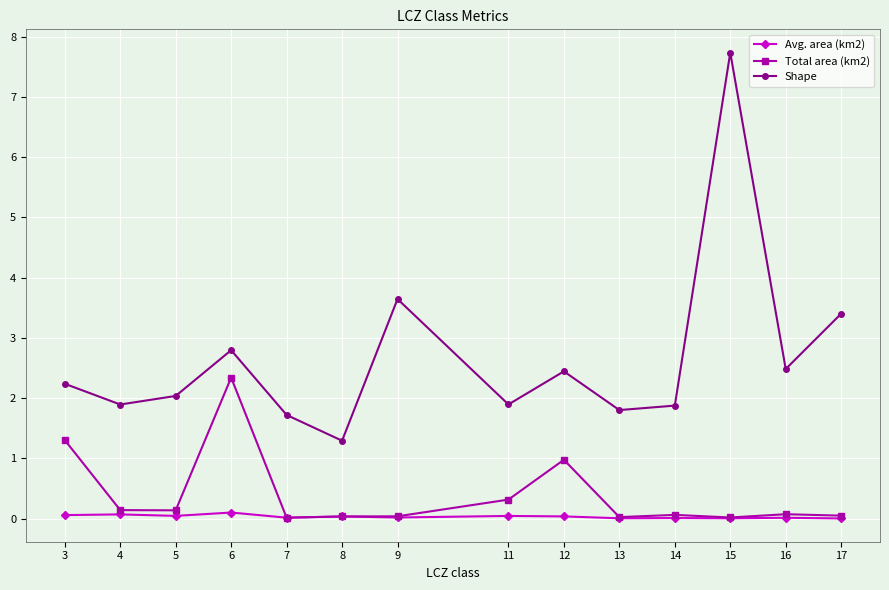

What is the difference between the maximum and second lowest values in the Total area (km2) series?

2.3